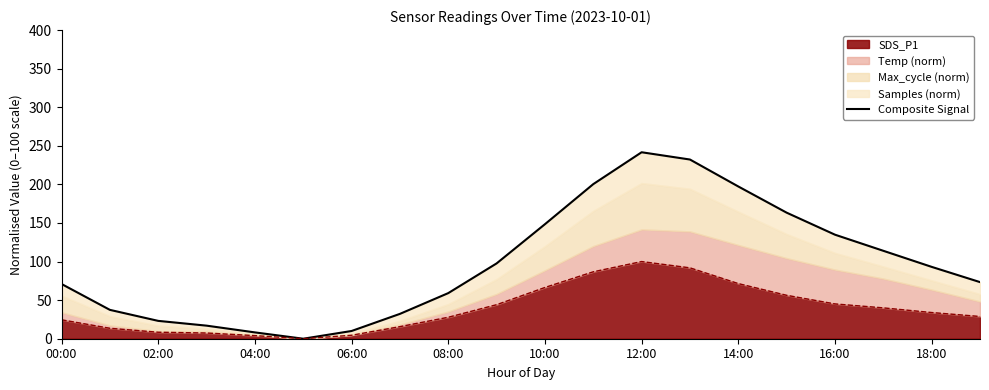

Is it true that SDS_P1 equals 24.5 at 00:00?

True